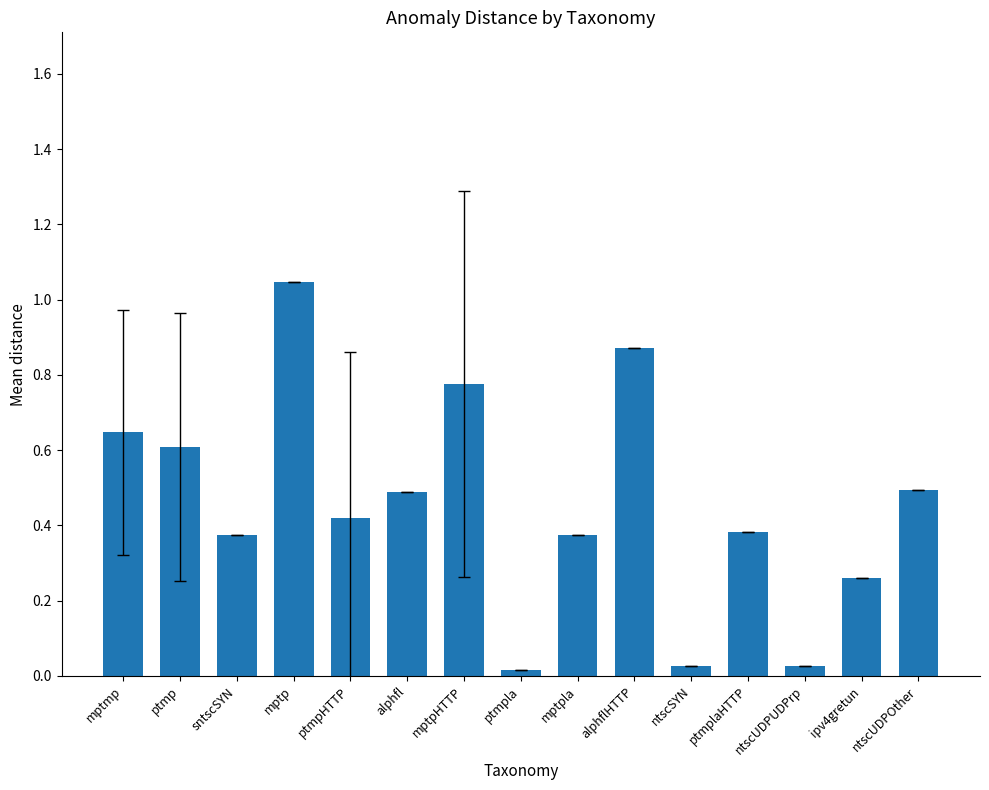

What is the label of the 6th bar from the right?

alphflHTTP